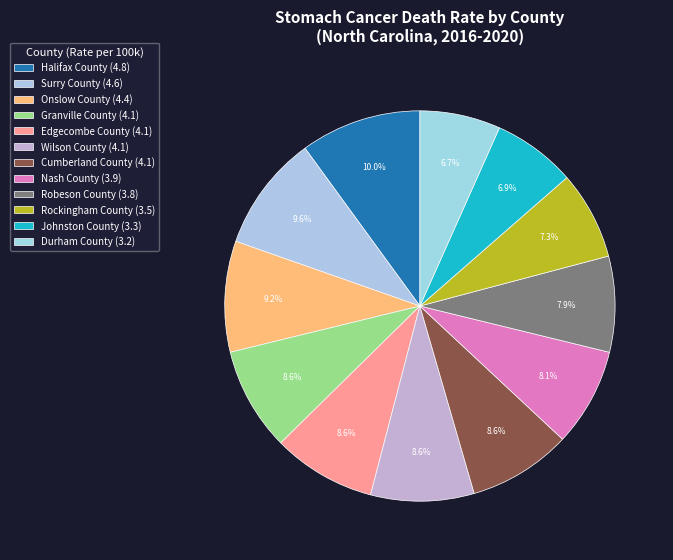

Which slice is the smallest?

Durham County